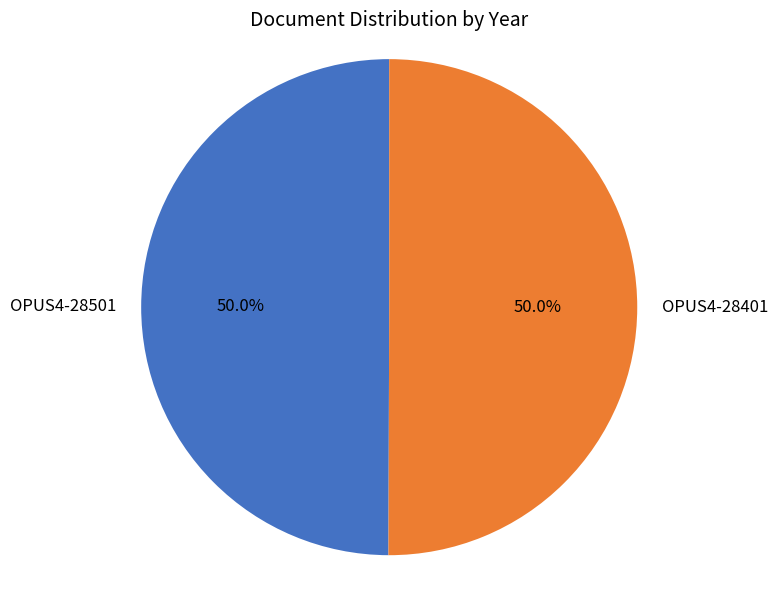

What percentage is the OPUS4-28401 slice, to the nearest percent?

50%